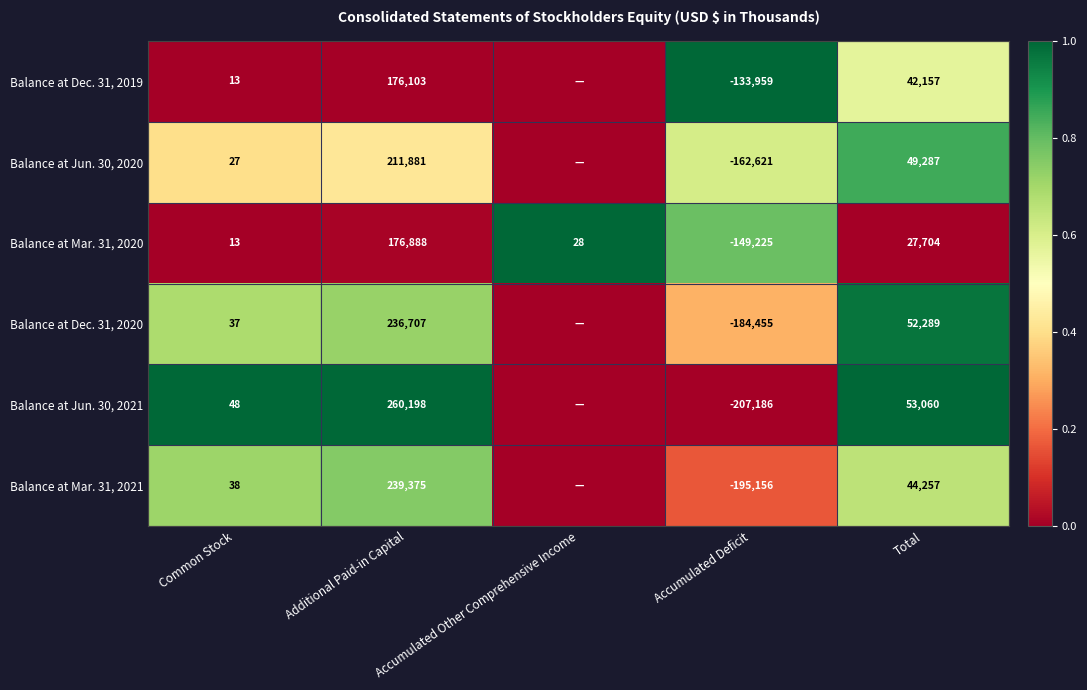

What is the total value across all series at Additional Paid-in Capital?

1301152